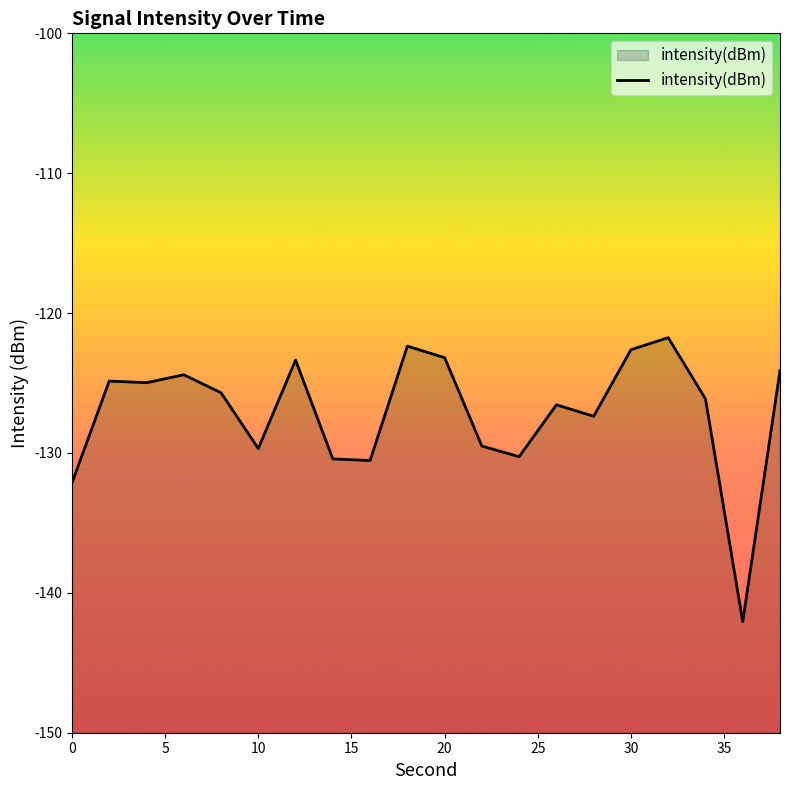

What is the difference between the maximum and second lowest values?

10.4